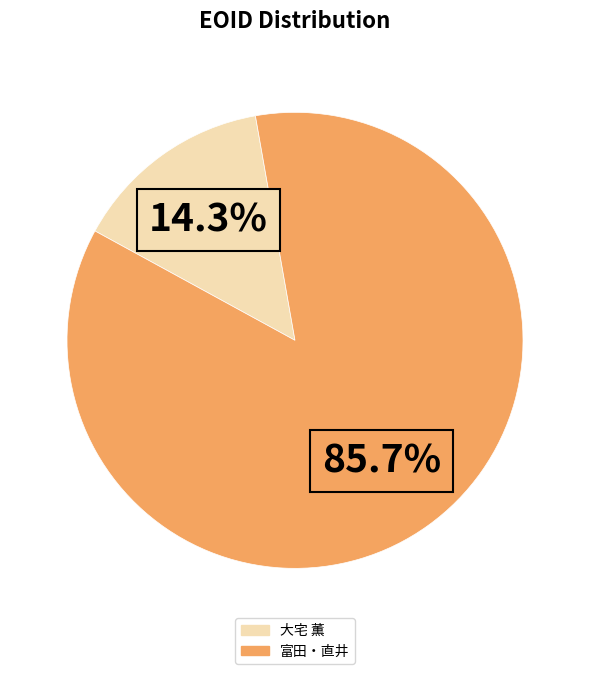

Does any single category account for the majority?

Yes